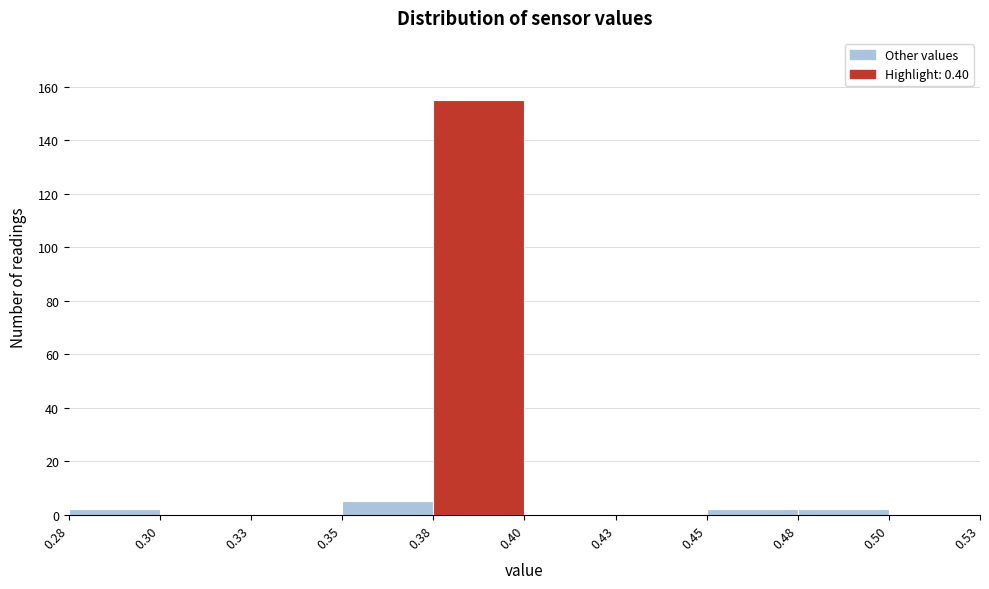

Reading left to right, what are all the values shown in this chart?

0.28=2	0.30=0	0.33=0	0.35=5	0.38=155	0.40=0	0.43=0	0.45=2	0.48=2	0.50=0